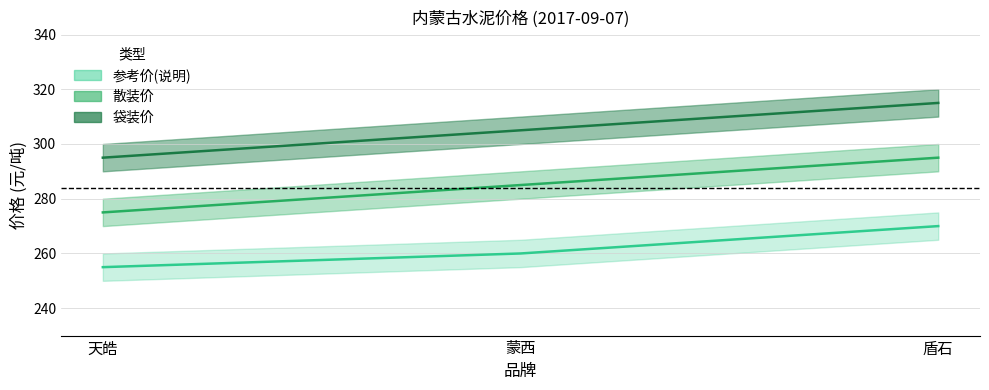

How many lines are shown in the chart?

3